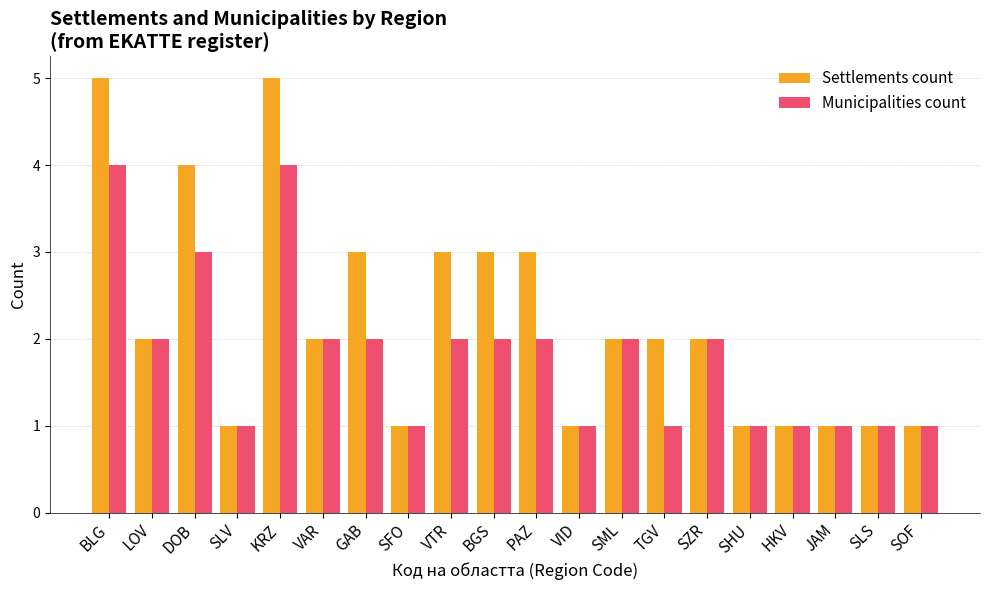

The Municipalities count series shows 2 at VTR. True or false?

True